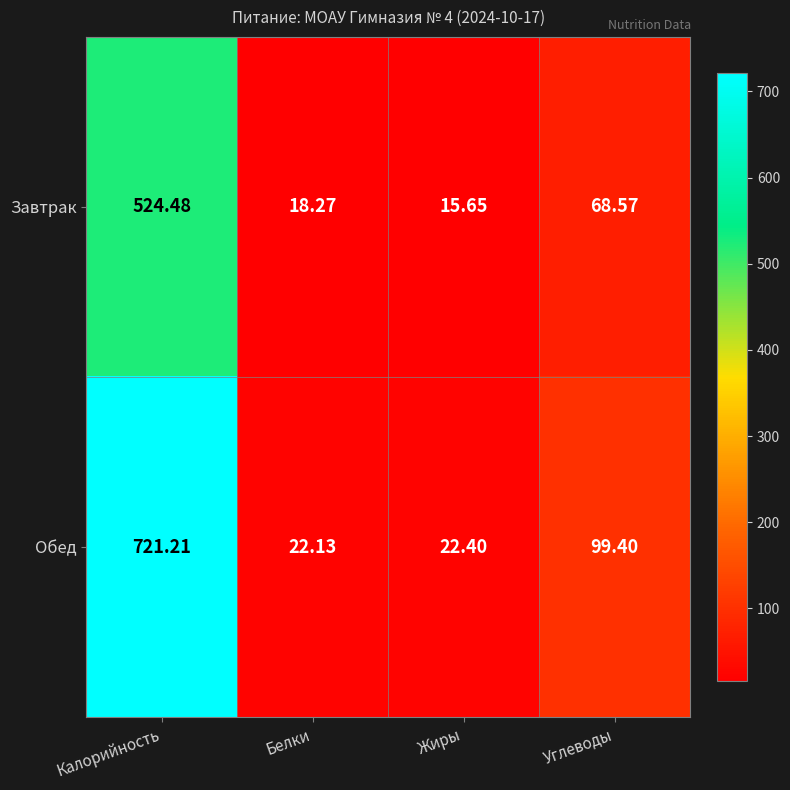

At which category is the sum across all series the highest?

Калорийность